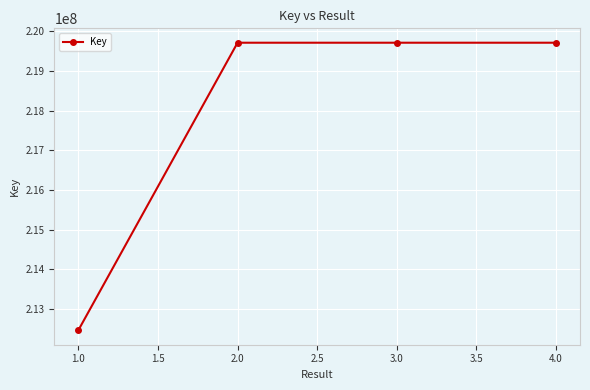

What is the sum of all values?

871590554